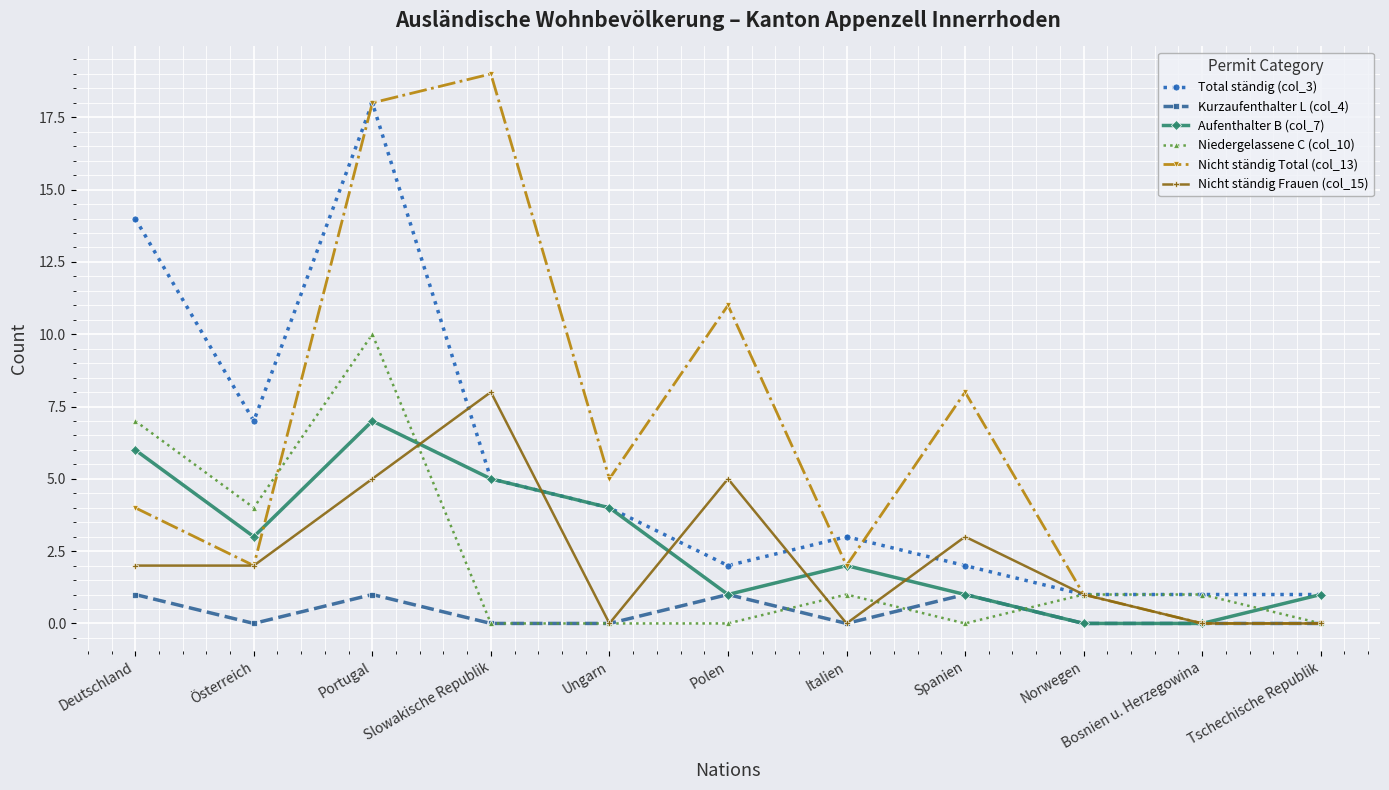

Rank the series by their maximum value, from highest to lowest.

Nicht ständig Total (col_13), Total ständig (col_3), Niedergelassene C (col_10), Nicht ständig Frauen (col_15), Aufenthalter B (col_7), Kurzaufenthalter L (col_4)